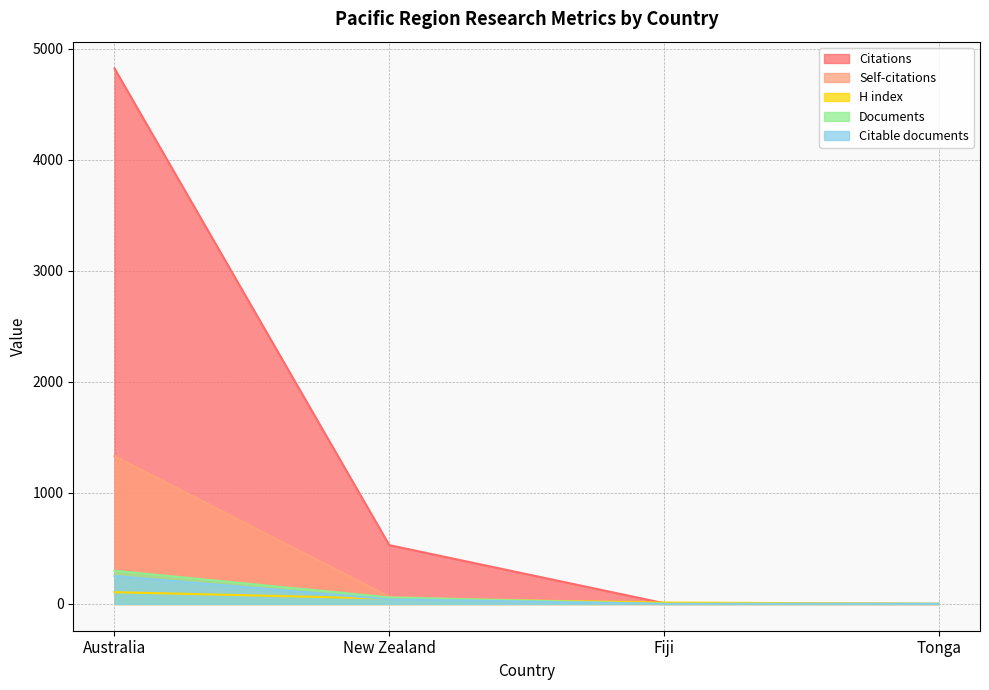

Rank the series at New Zealand from lowest to highest value.

Citable documents, H index, Documents, Self-citations, Citations